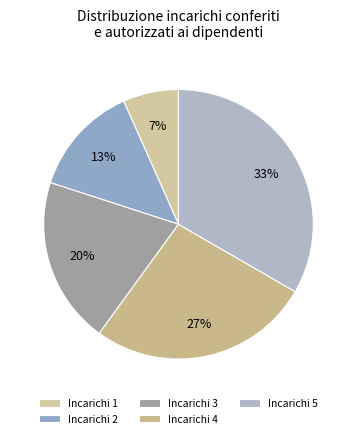

How many segments does this pie chart have?

5